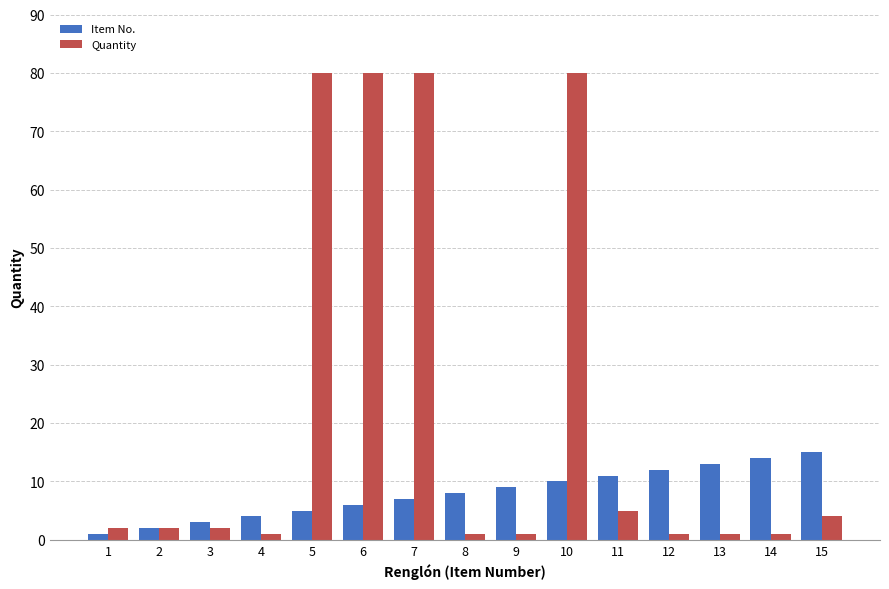

The value of Item No. at 12 is 12. True or false?

True